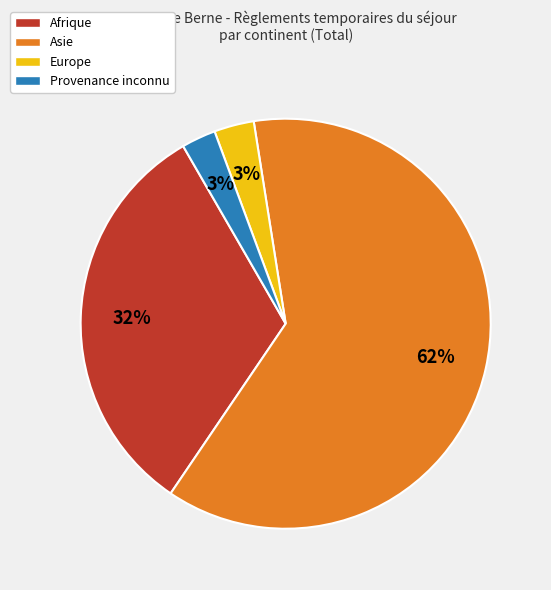

To the nearest percent, what is the combined percentage of Europe and Asie?

65%